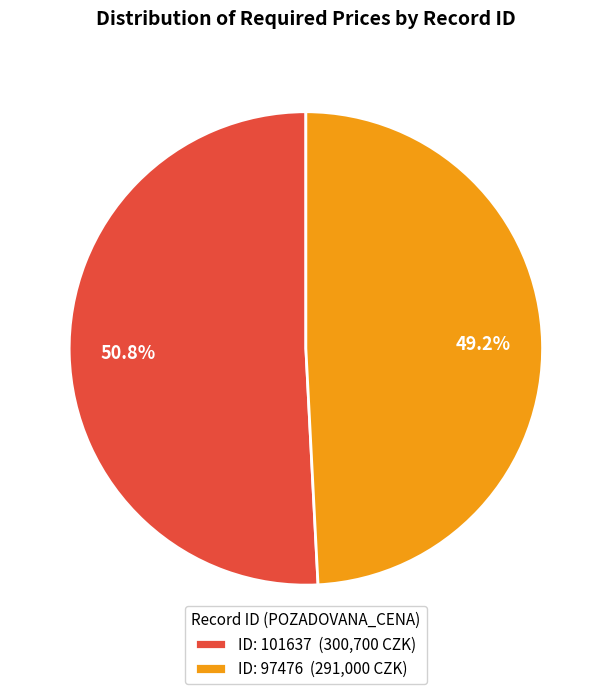

Is there a majority slice in this chart?

Yes